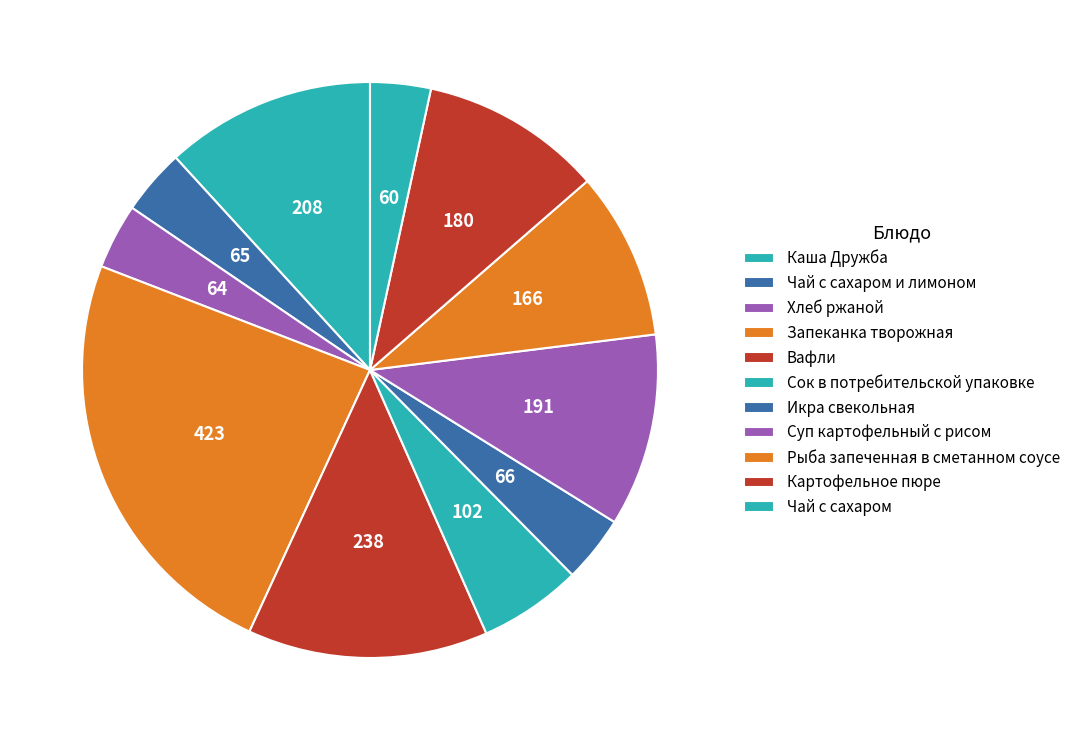

To the nearest percent, what is the average slice percentage?

9%